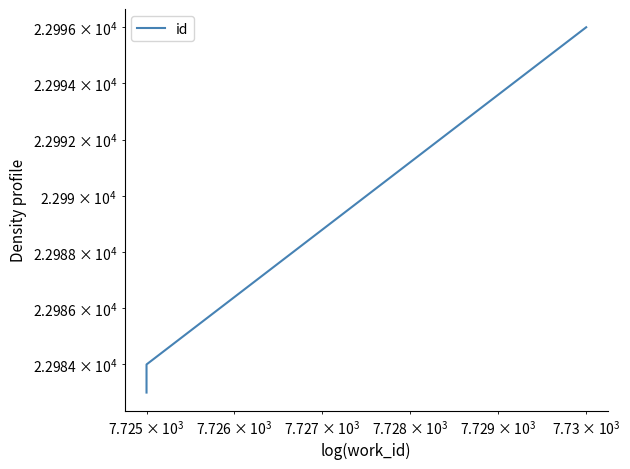

What is the average value?

22988